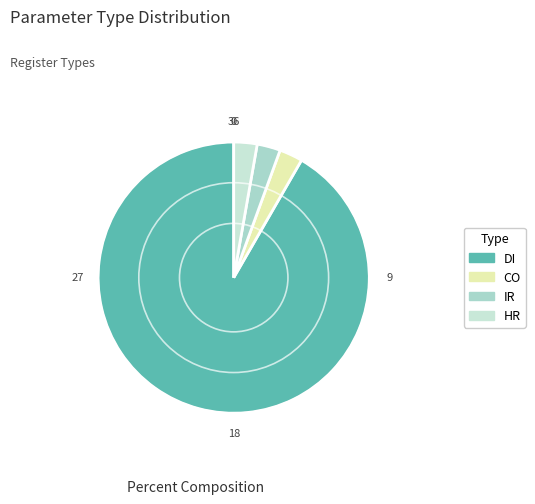

What is the ratio of the value at DI to the value at IR?

33.0